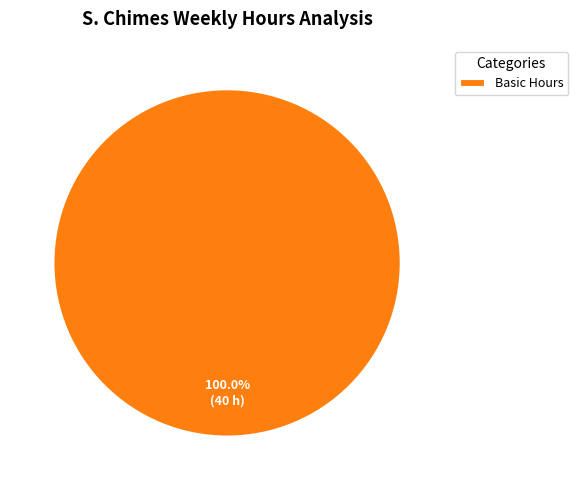

Does any single category account for the majority?

Yes